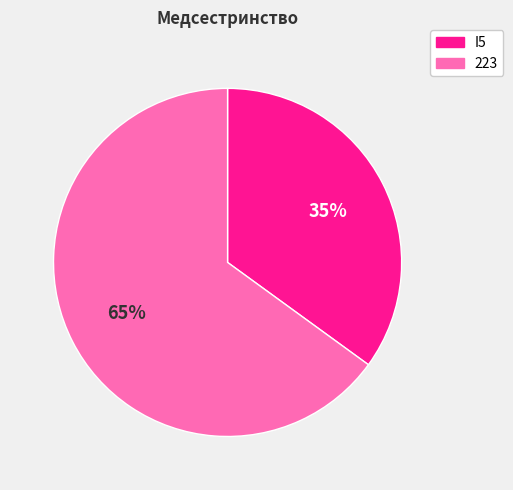

To the nearest percent, what is the combined percentage of I5 and 223?

100%